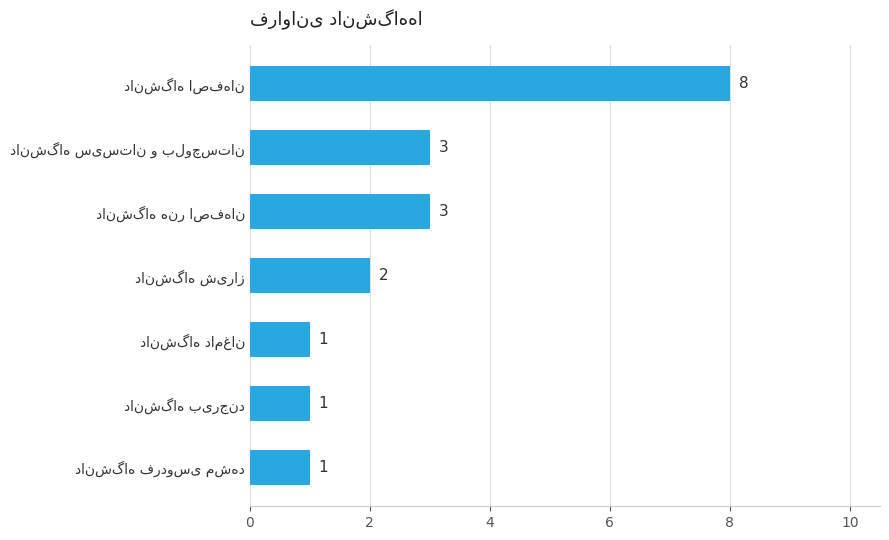

What is the average value?

3